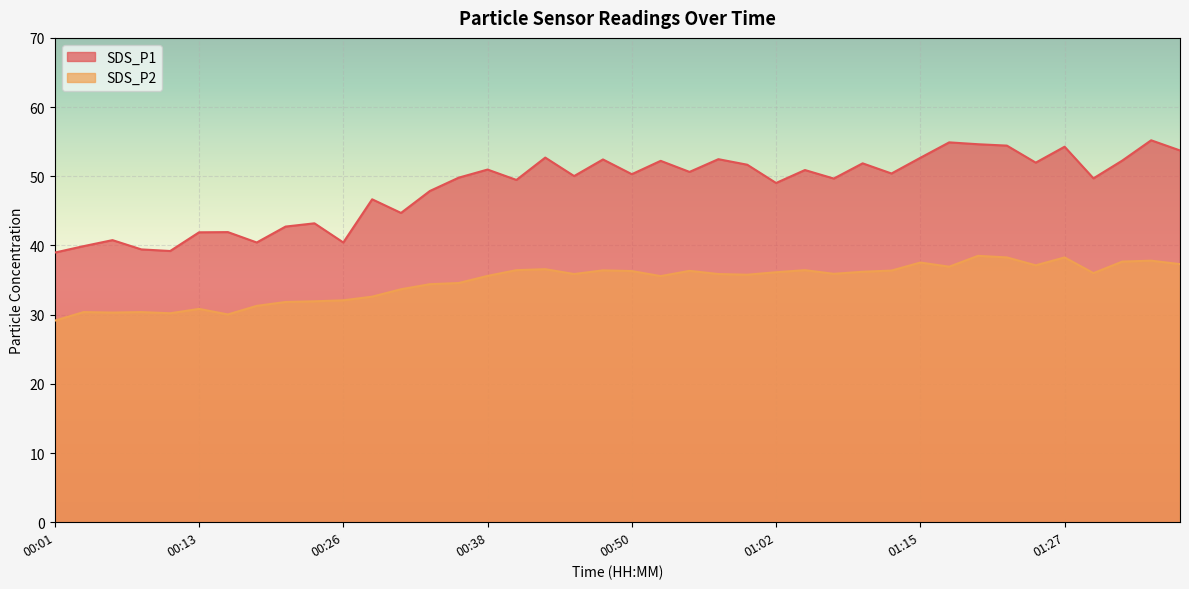

Between 00:55 and 01:27, which series saw the biggest shift?

SDS_P1